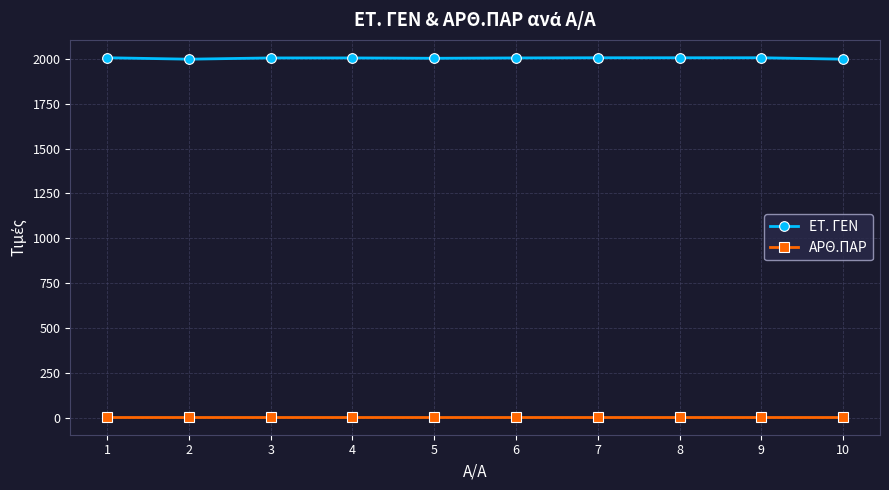

Rank the series by their average value, from lowest to highest.

ΑΡΘ.ΠΑΡ, ΕΤ. ΓΕΝ